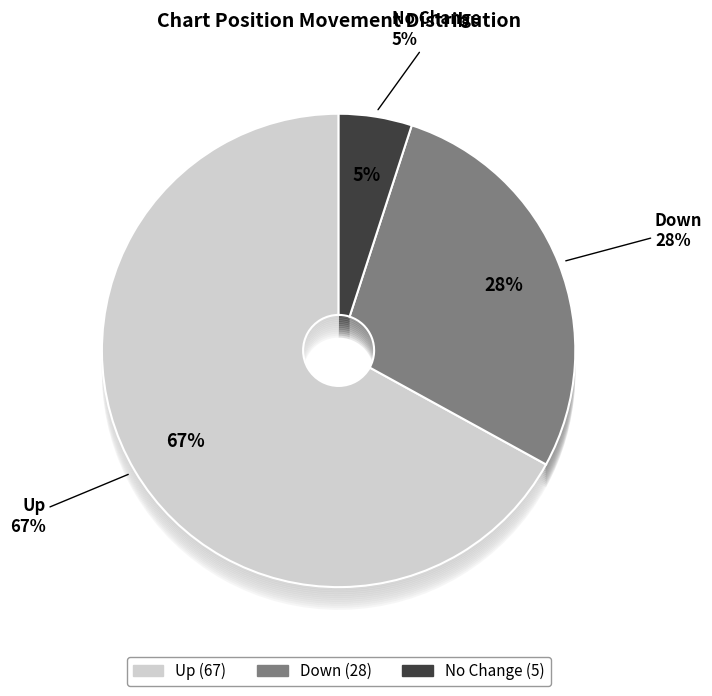

Count the number of slices in the pie.

3